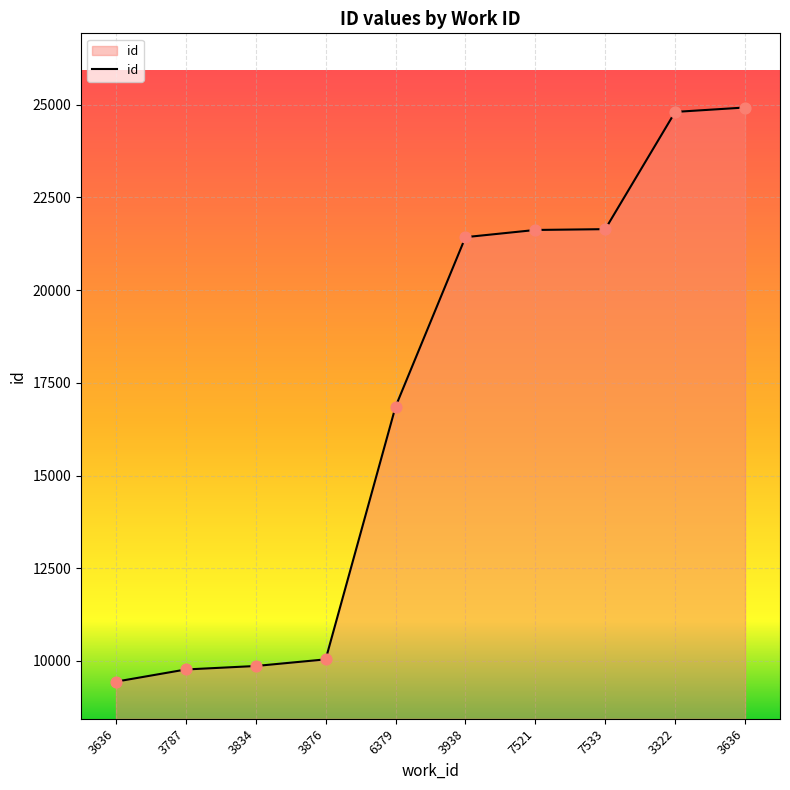

Between 3938 and 6379, which is larger?

3938